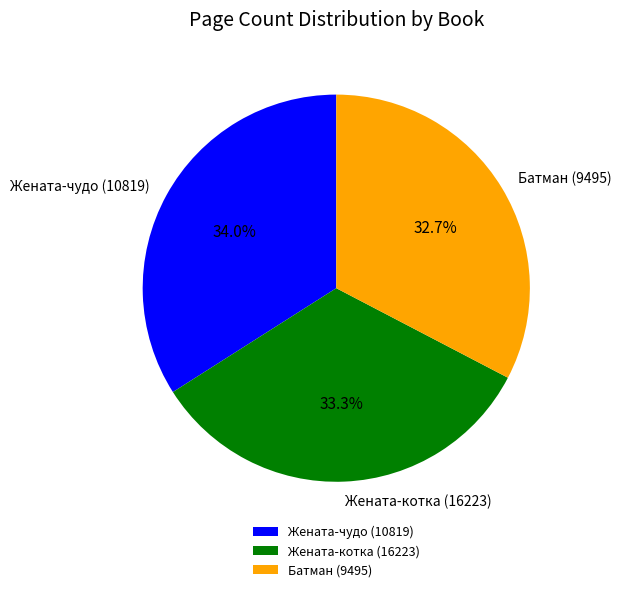

How many slices are in this pie chart?

3